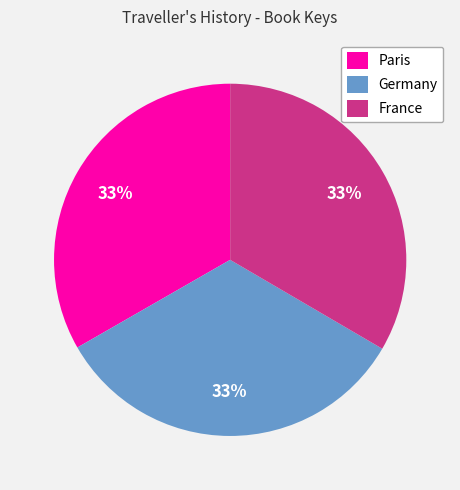

Is the sum of France and Paris greater than half?

Yes